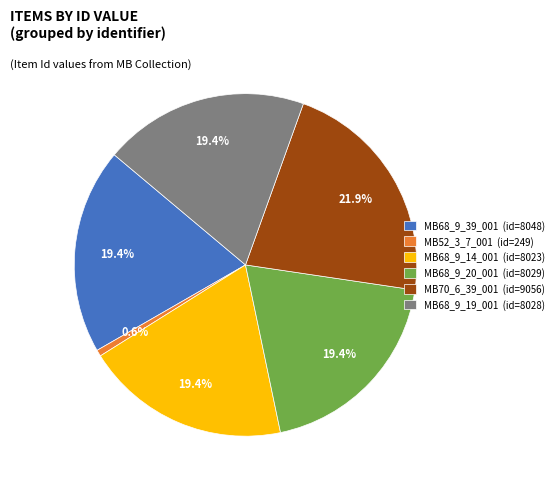

Between MB68_9_39_001 and MB70_6_39_001, which is larger?

MB70_6_39_001